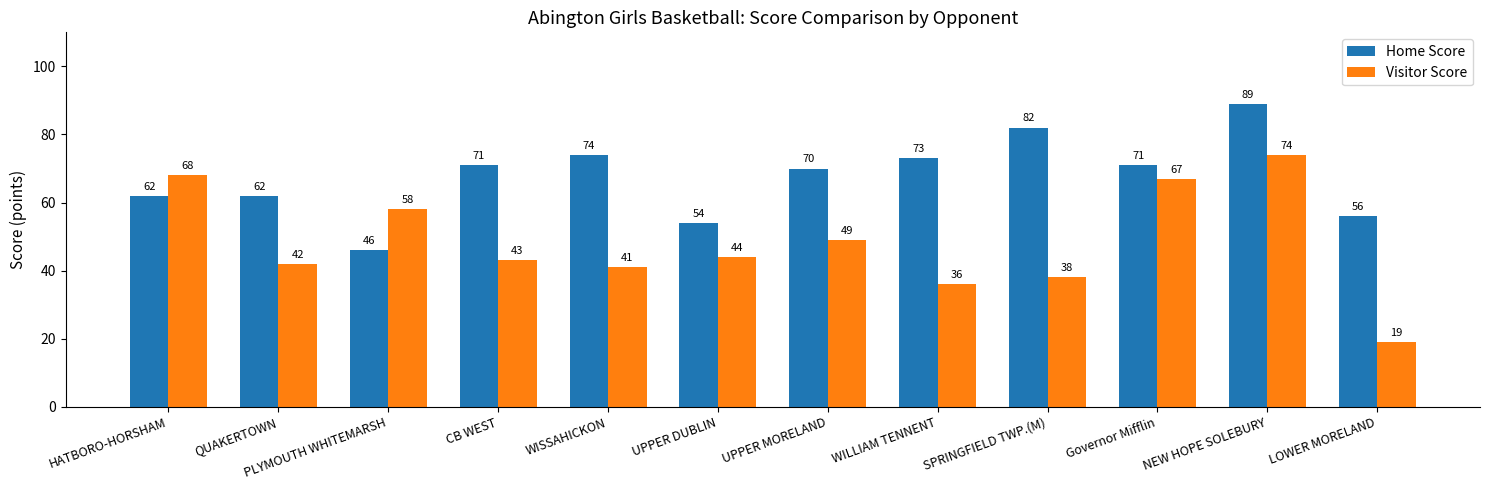

How many data points does each series have?

12